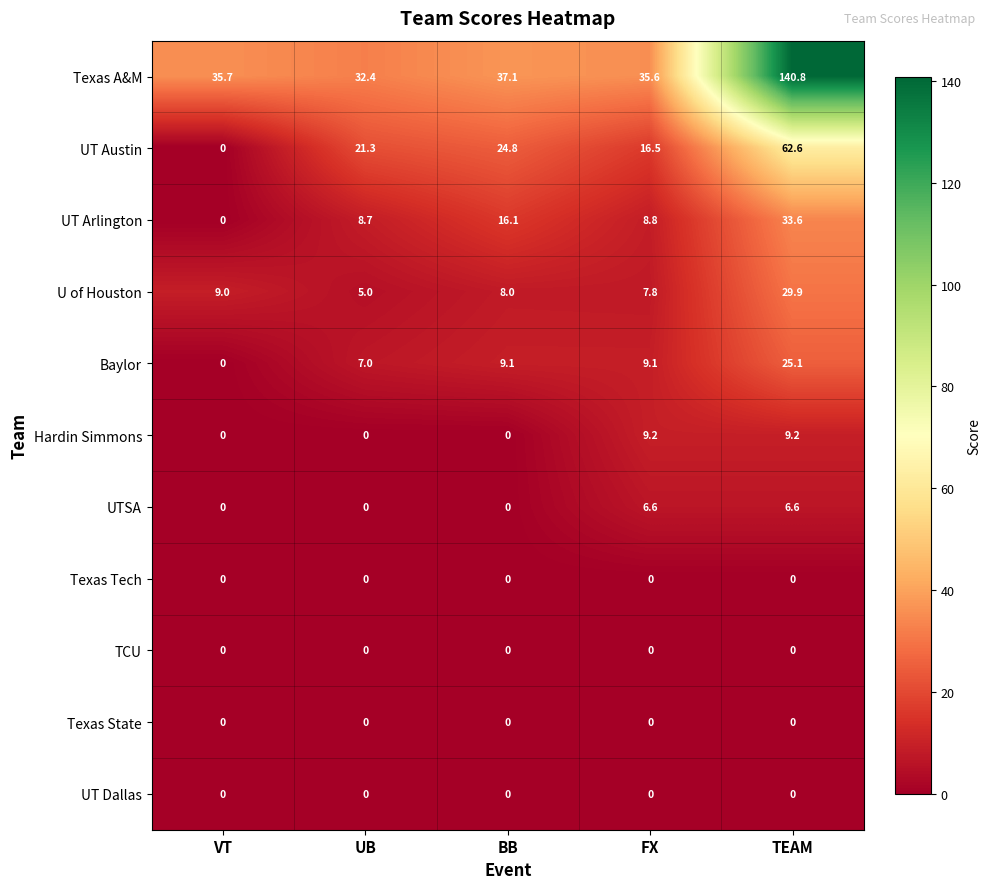

Which series has the largest range (max minus min)?

Texas A&M